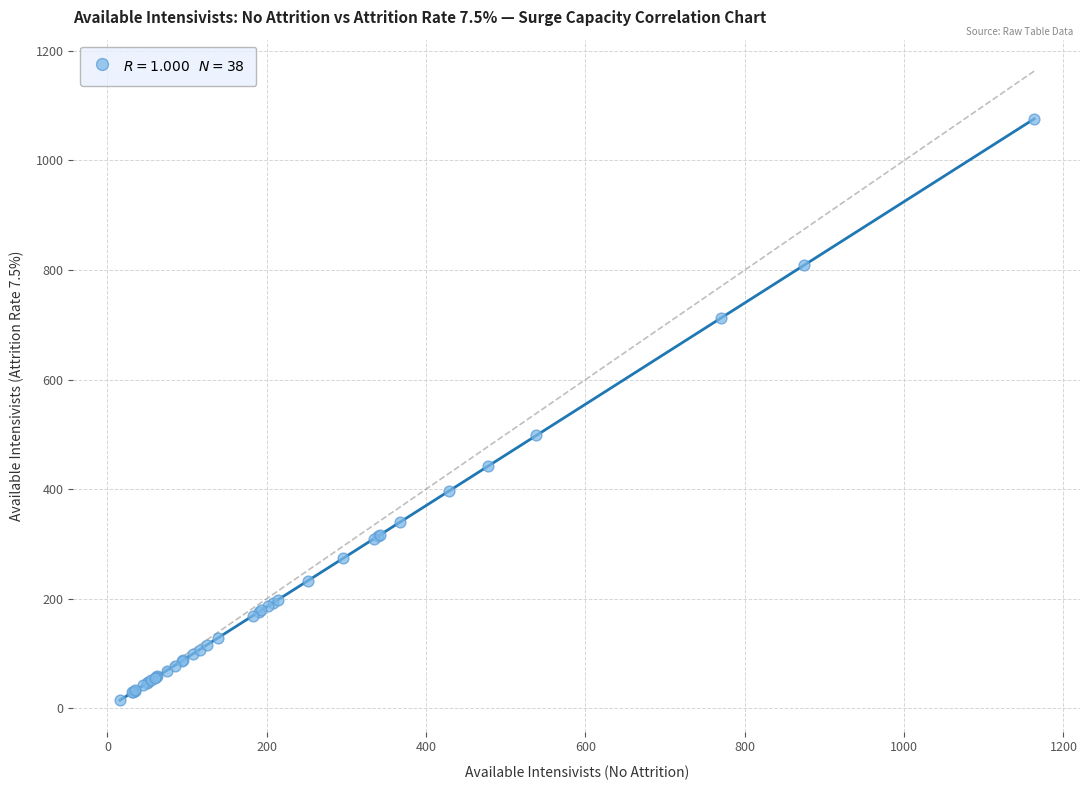

What Y value in the scatter plot is closest to 545?

498.0